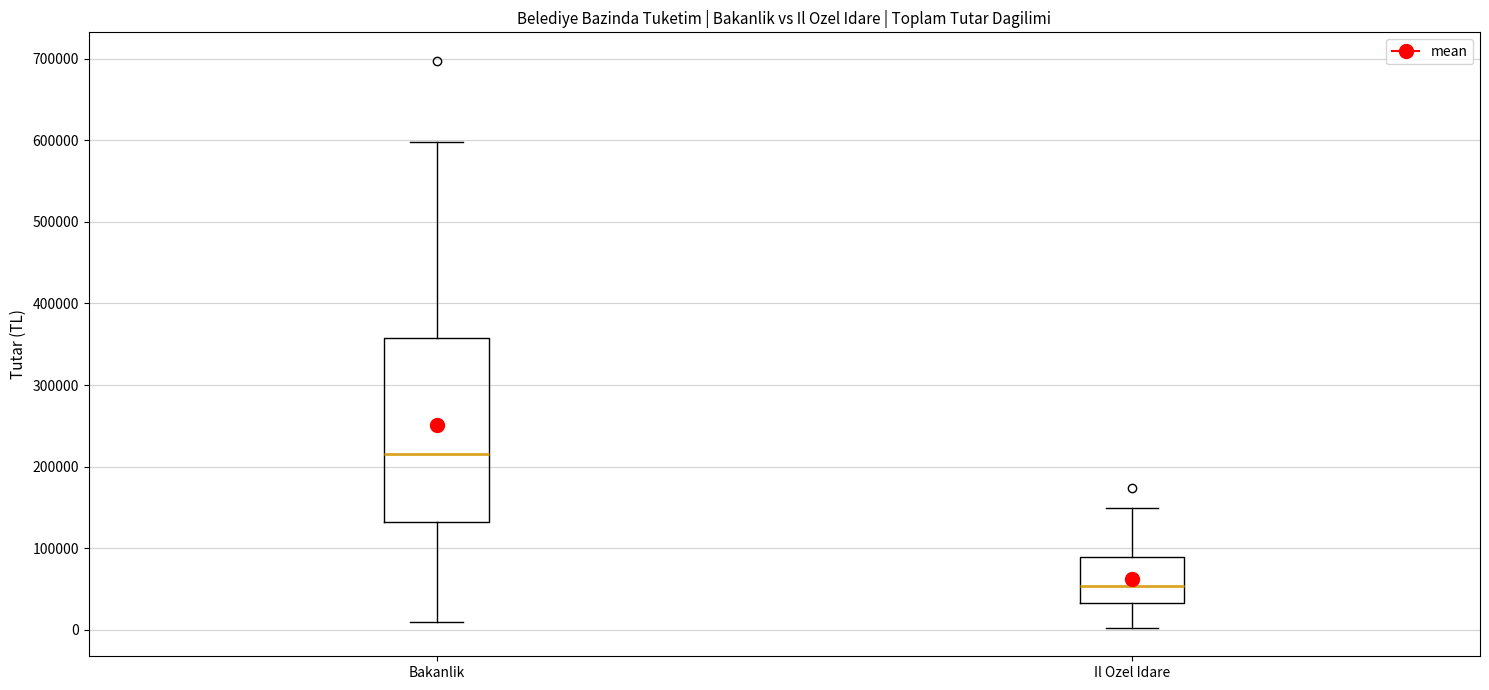

Reading left to right, read every box against the y-axis: the position of its median line, the range the box covers, and the ends of its whiskers. The values are not printed on the chart, so give them approximately, as read against the axis.

Bakanlik: median 220000, box 130000 to 360000, whiskers 10000 to 600000
Il Ozel Idare: median 50000, box 30000 to 90000, whiskers 0 to 150000